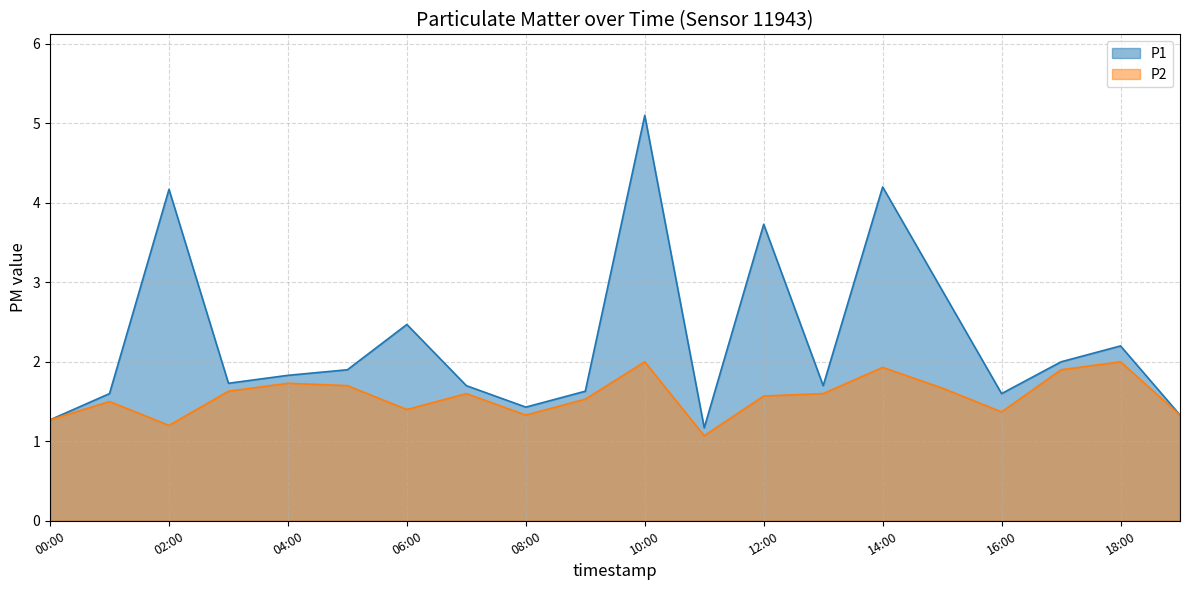

What is the label of the 8th point from the right?

12:00